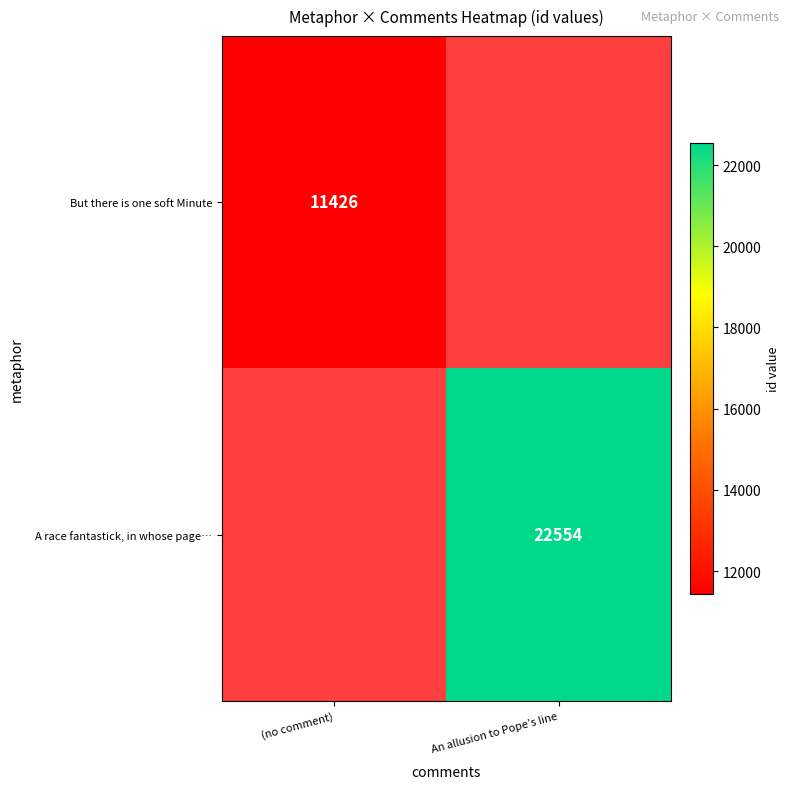

True or false: But there is one soft Minute has a value of 6132 at (no comment).

False